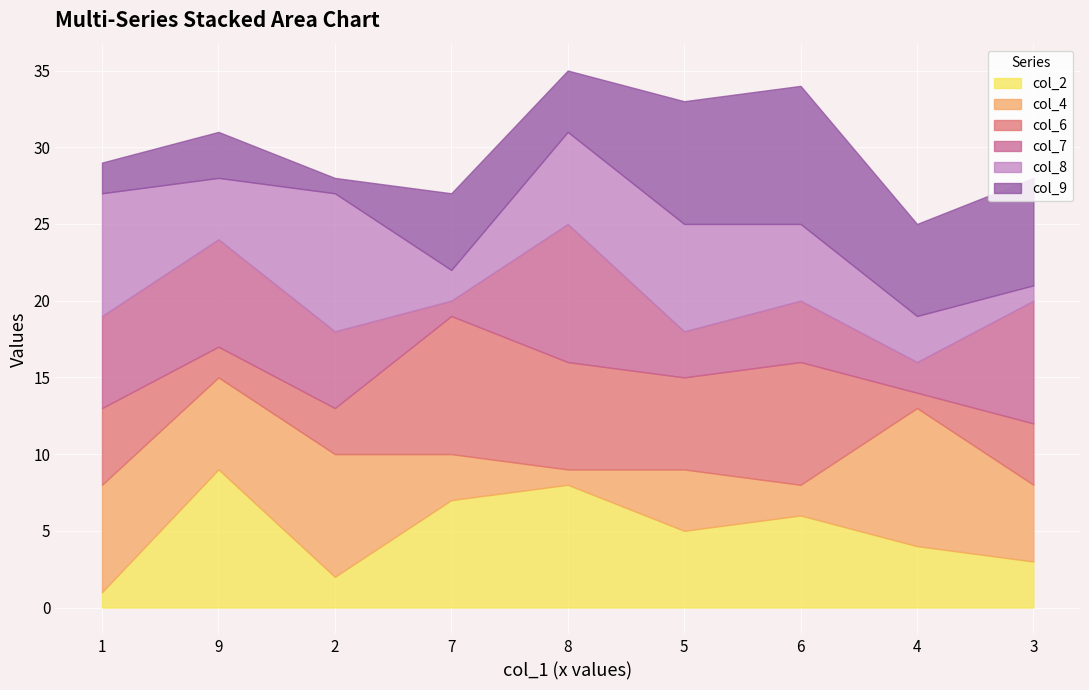

The value of col_7 at 3 is 4. True or false?

False